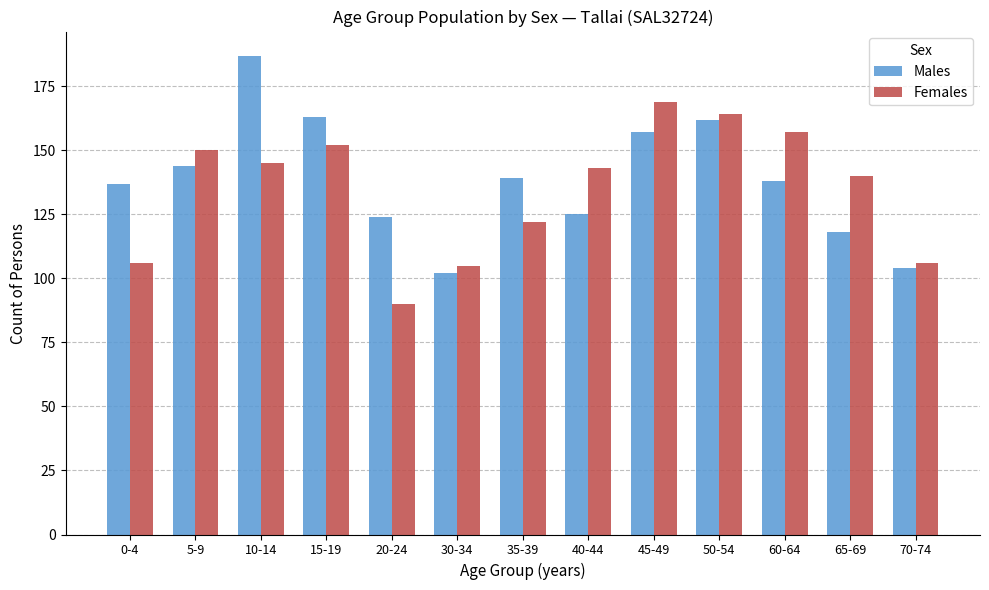

What is the difference between the maximum and minimum values in the Males series?

85